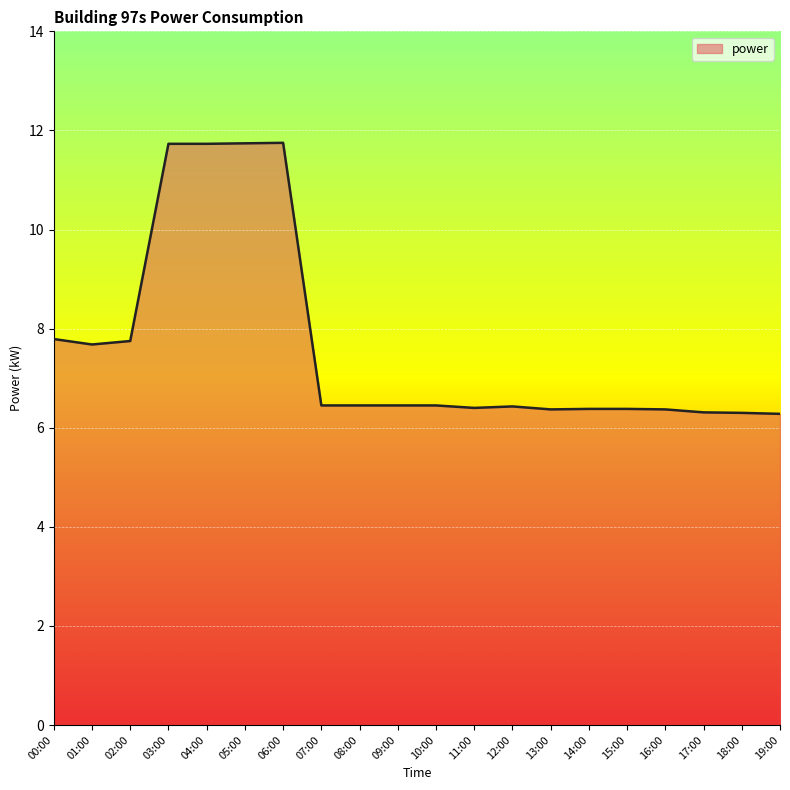

Does the chart have visible grid lines?

Yes